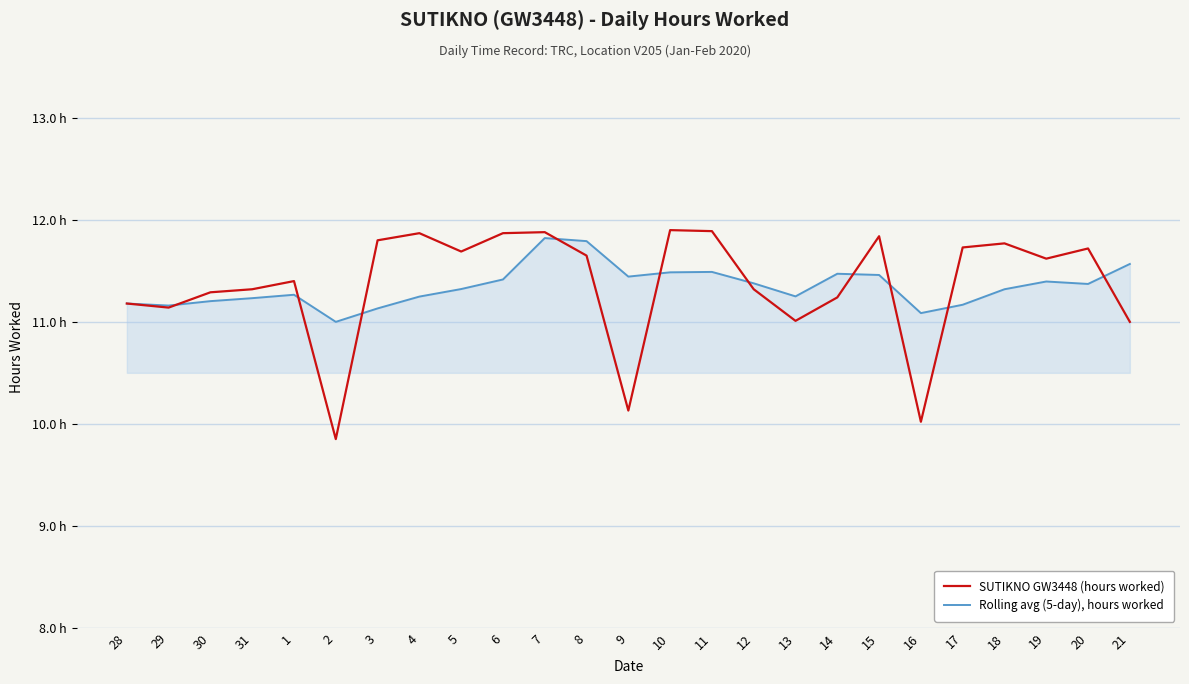

What are all the series names shown in the legend?

SUTIKNO GW3448 (hours worked), Rolling avg (5-day), hours worked